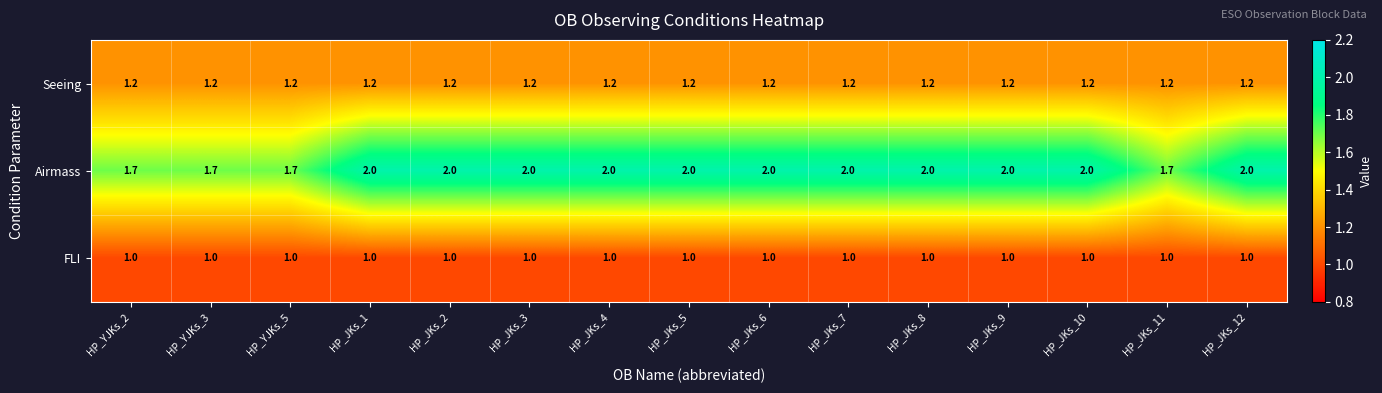

Which series changed the most between HP_JKs_9 and HP_JKs_11?

Airmass